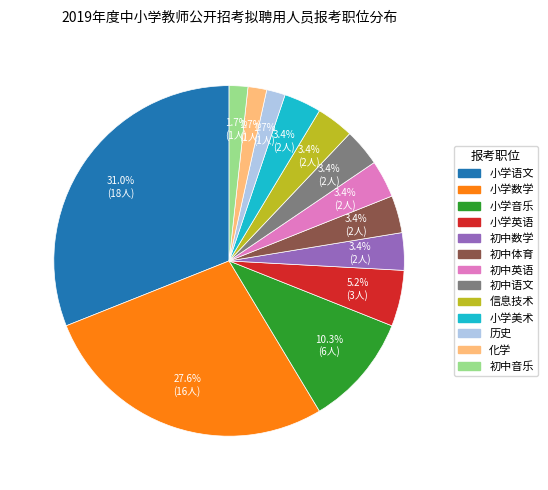

How many slices are in this pie chart?

13